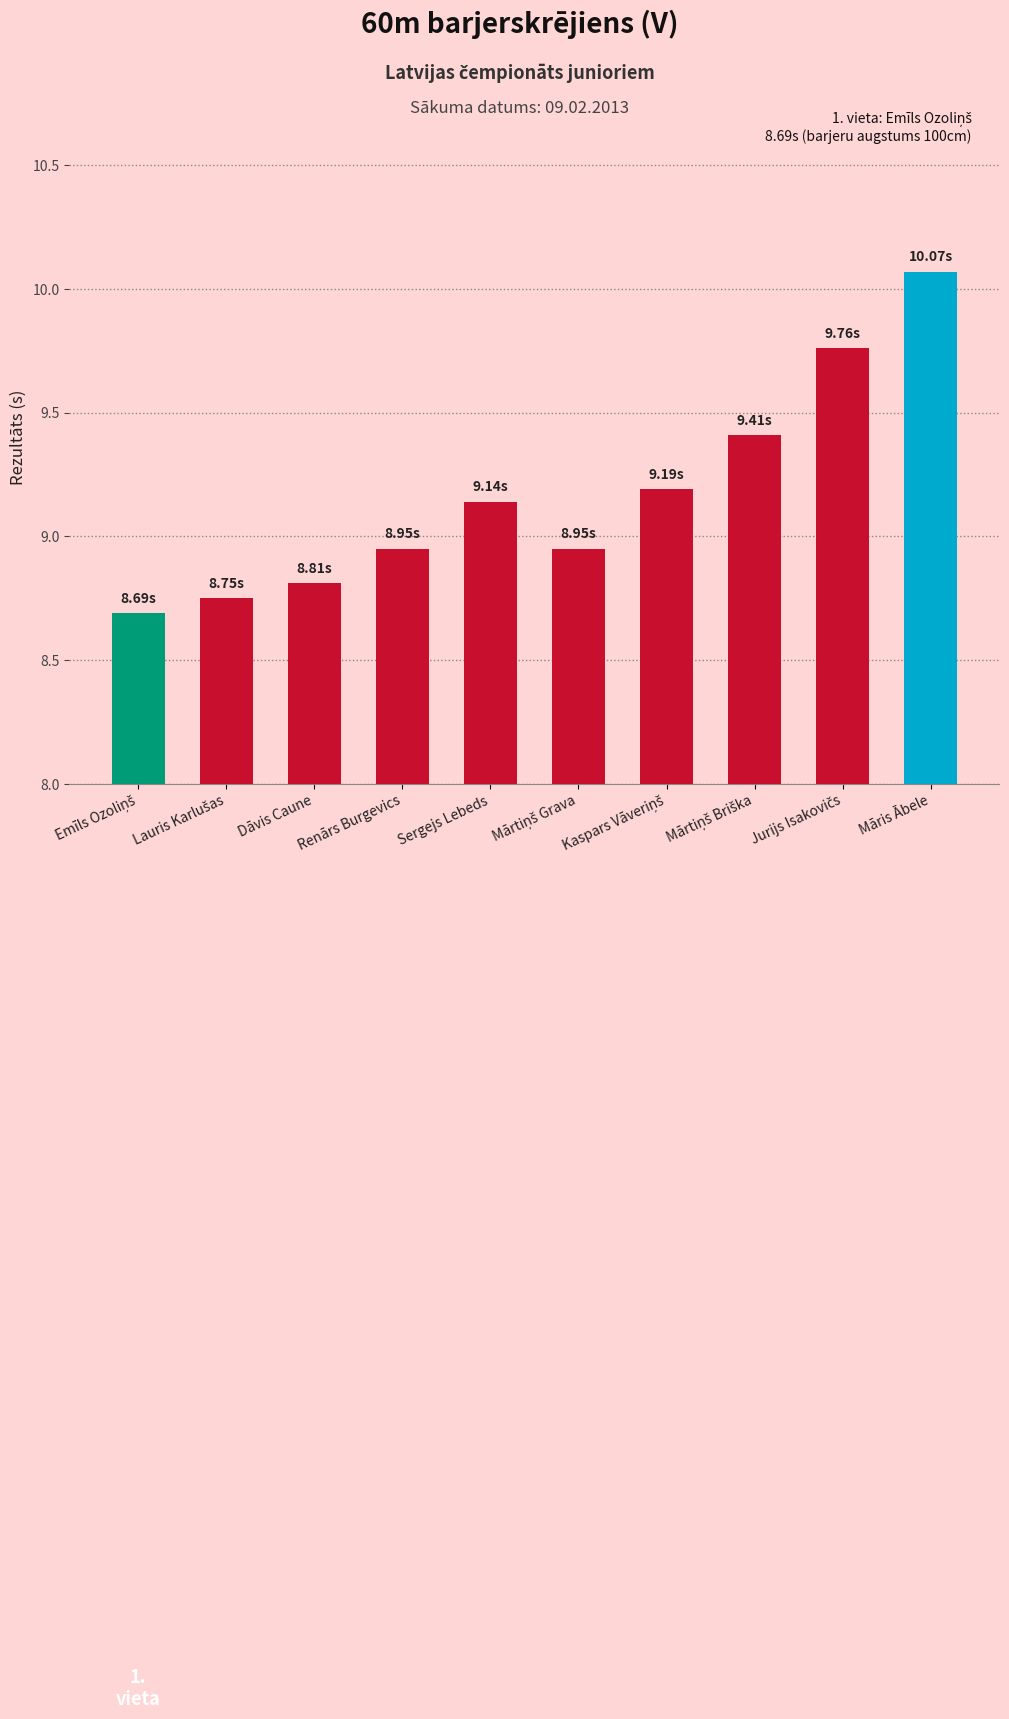

What is the difference between the maximum and minimum values?

1.4